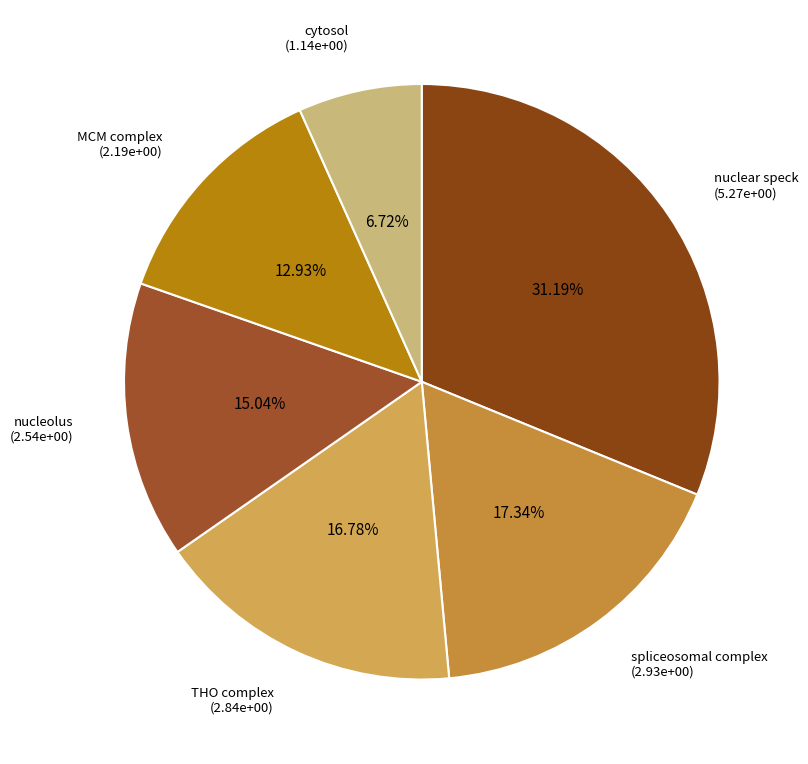

To the nearest percent, what percentage of the pie is THO complex?

17%